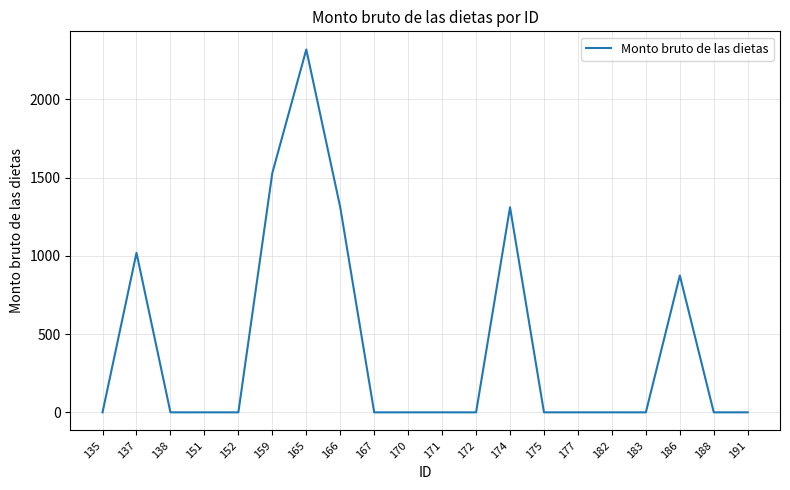

At which category does the chart reach its peak across all series?

165